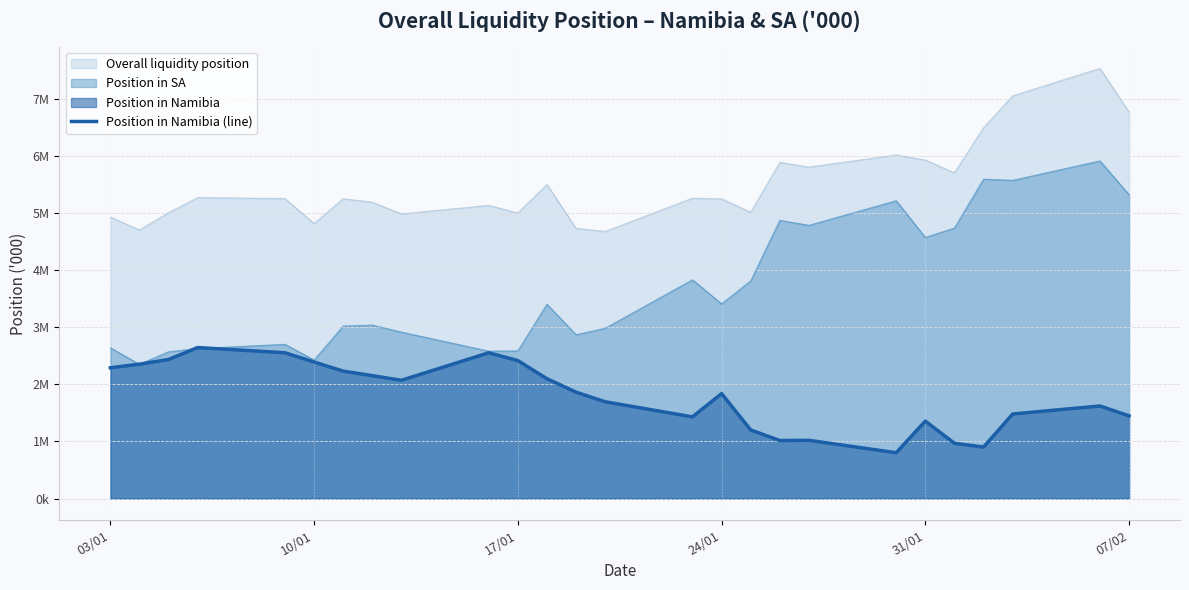

What is the minimum value shown in the chart?

801061.5